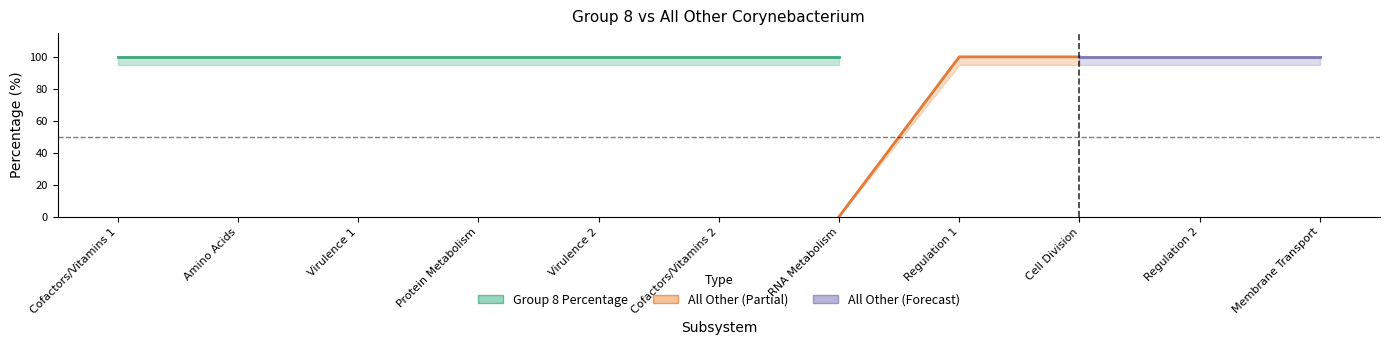

True or false: All Other Percentage has more than 2 points higher than both neighbors.

False